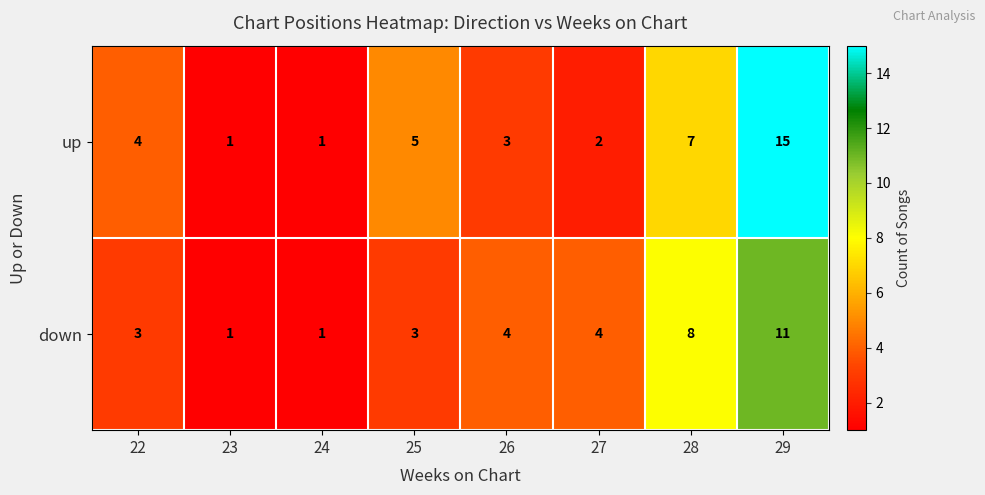

At which label is up closest to 8?

28